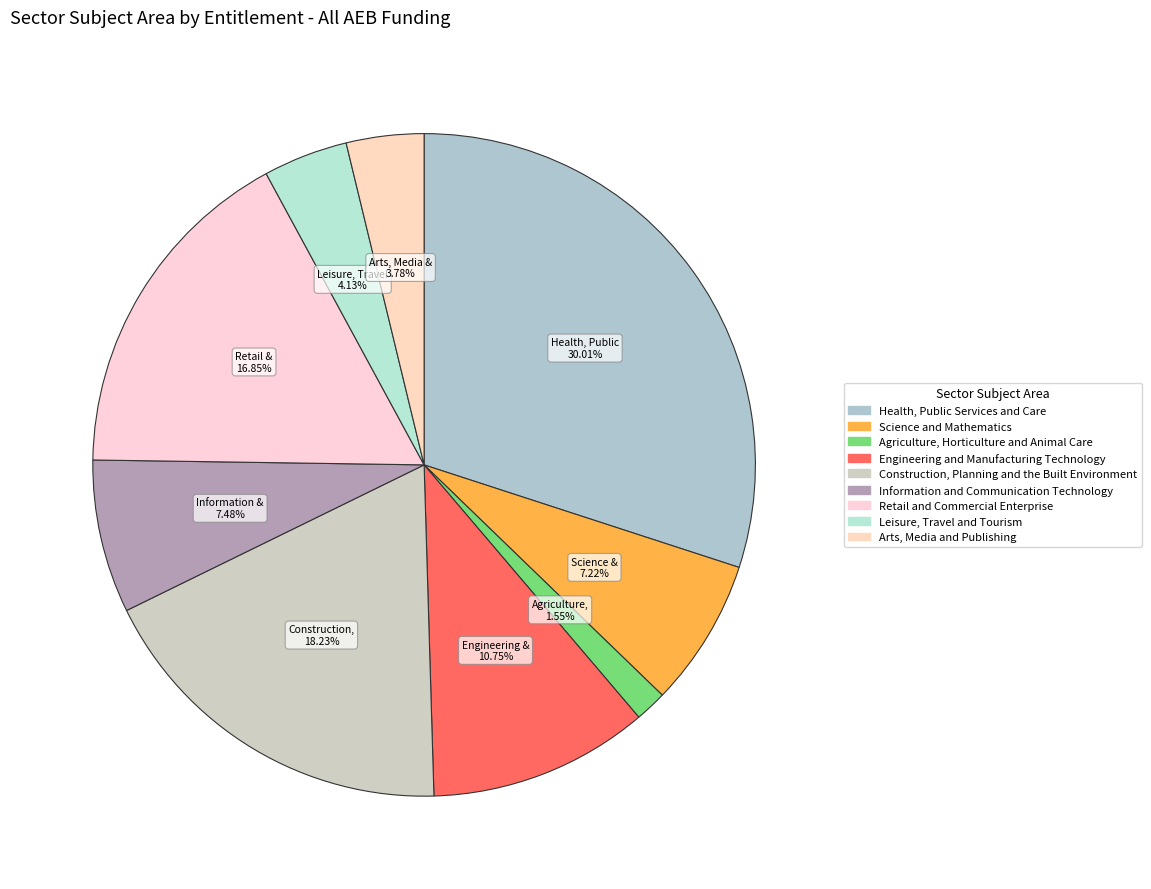

How many segments does this pie chart have?

9